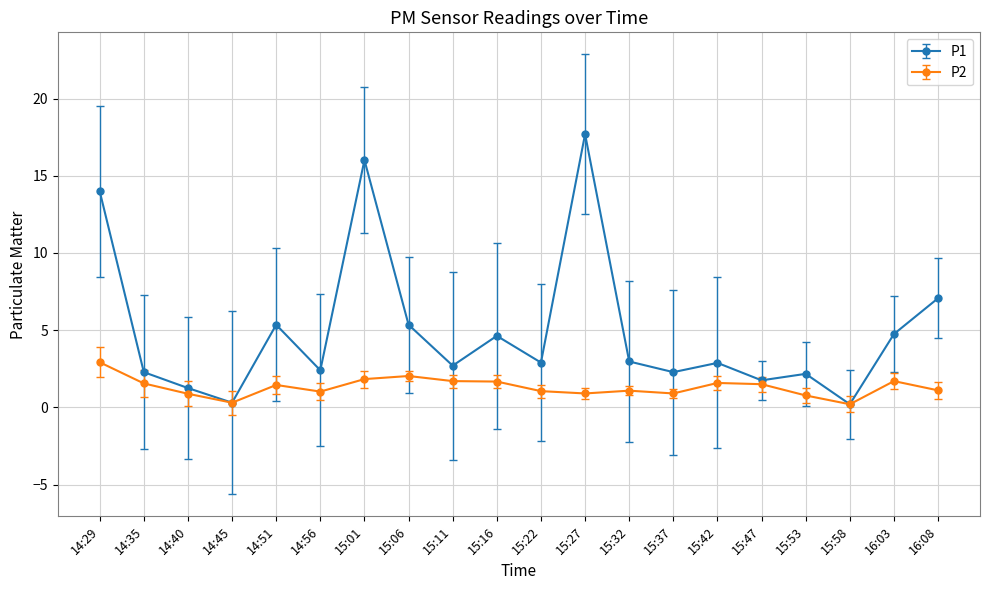

Read the P2 value at 14:45.

0.3